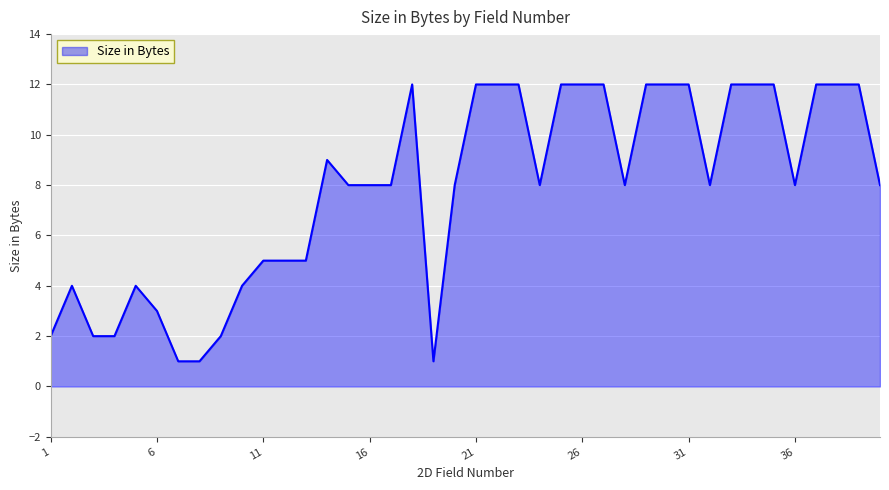

What is the difference between the maximum and minimum values?

11